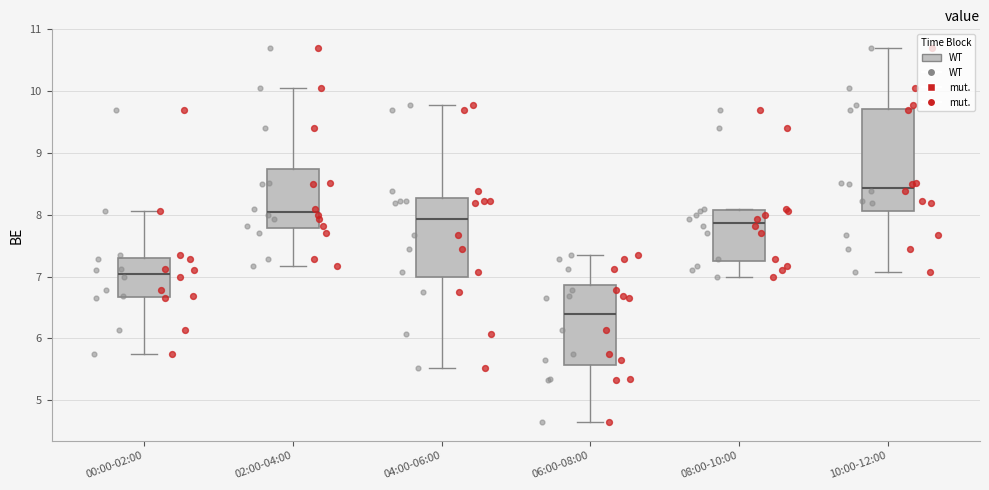

Which box has the highest median line?

10:00-12:00